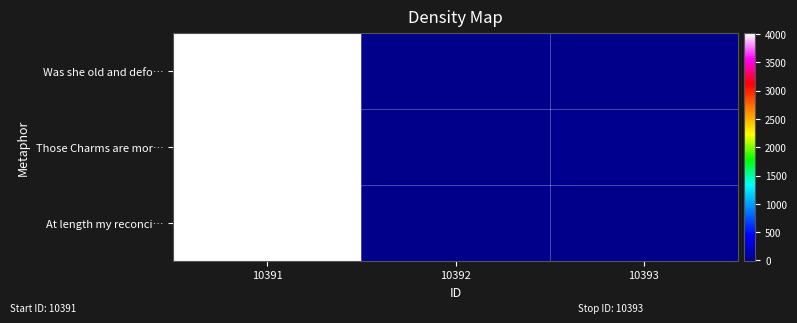

Which series has the largest total across all categories?

Was she old and defo…